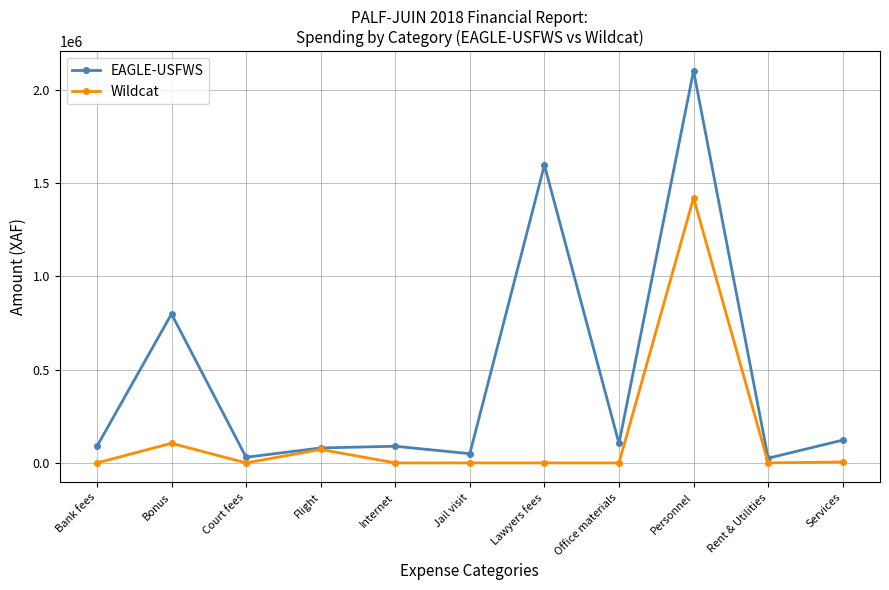

How many data points in EAGLE-USFWS are less than 89175?

5